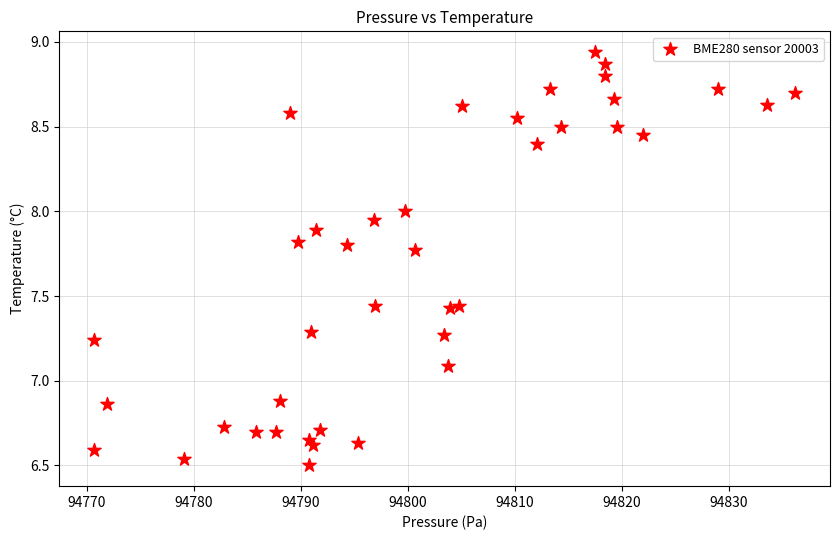

What is the range of X values (max minus min)?

65.5